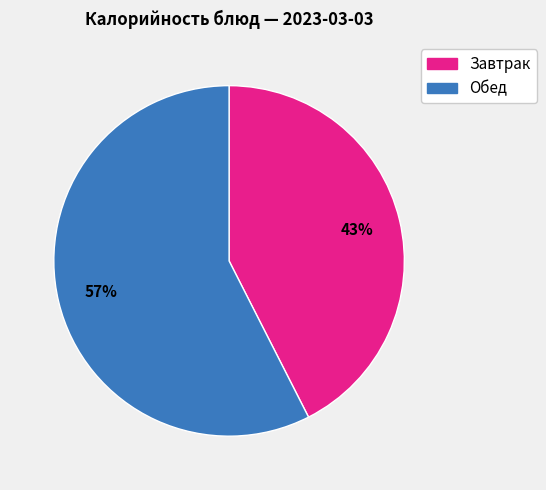

To the nearest percent, what is the average slice percentage?

50%